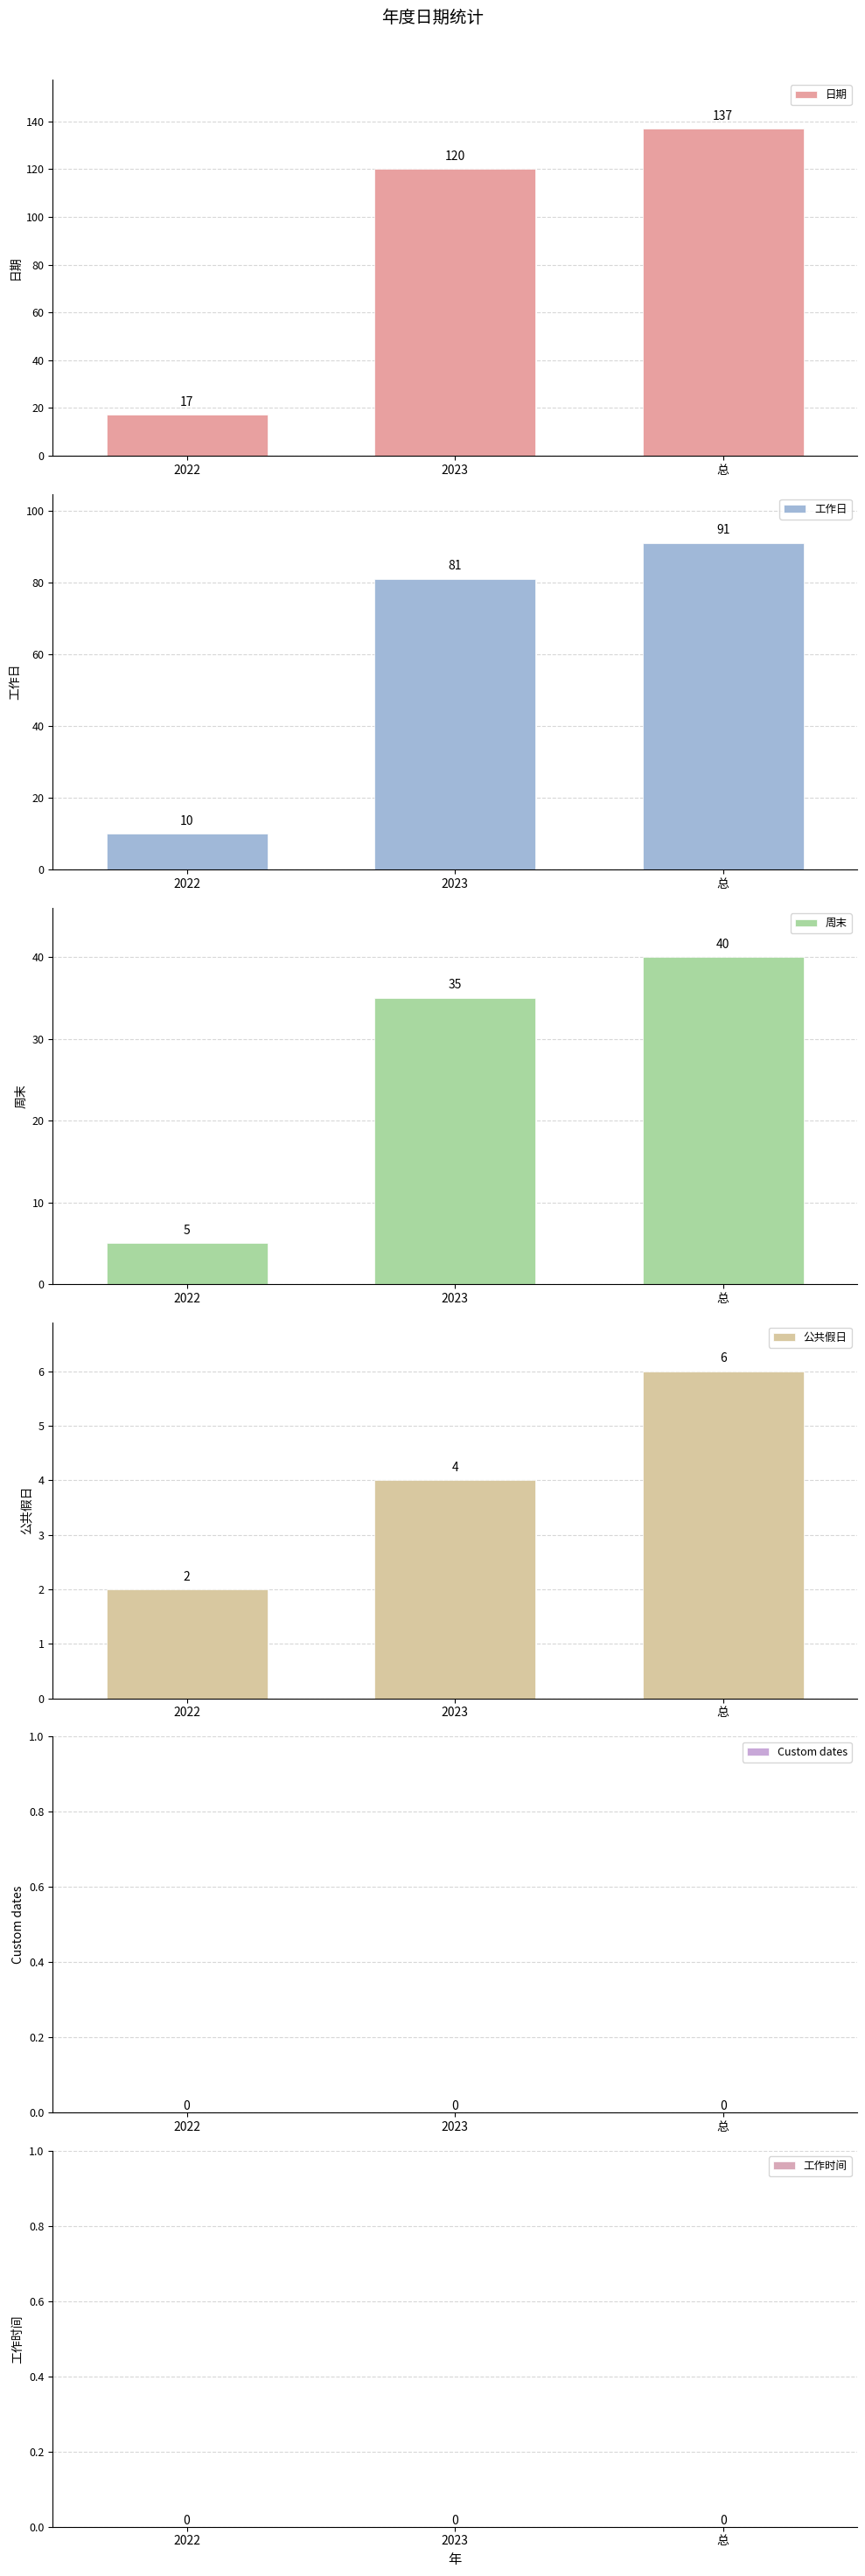

How many data points does each series have?

3